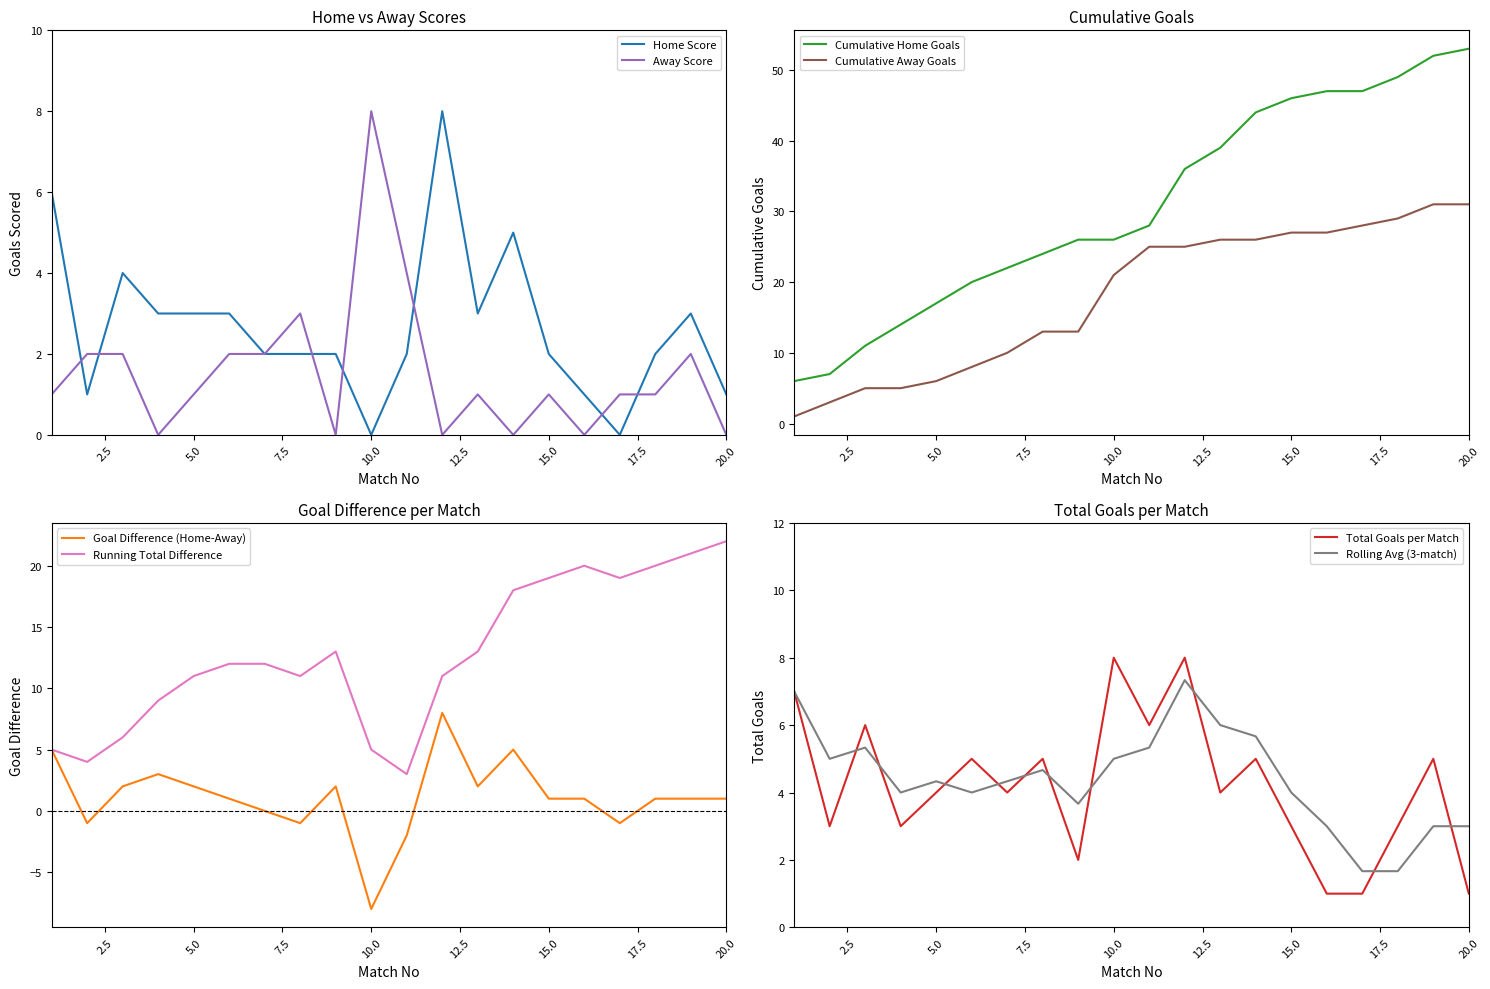

True or false: Home Score and Match No intersect in this chart.

False